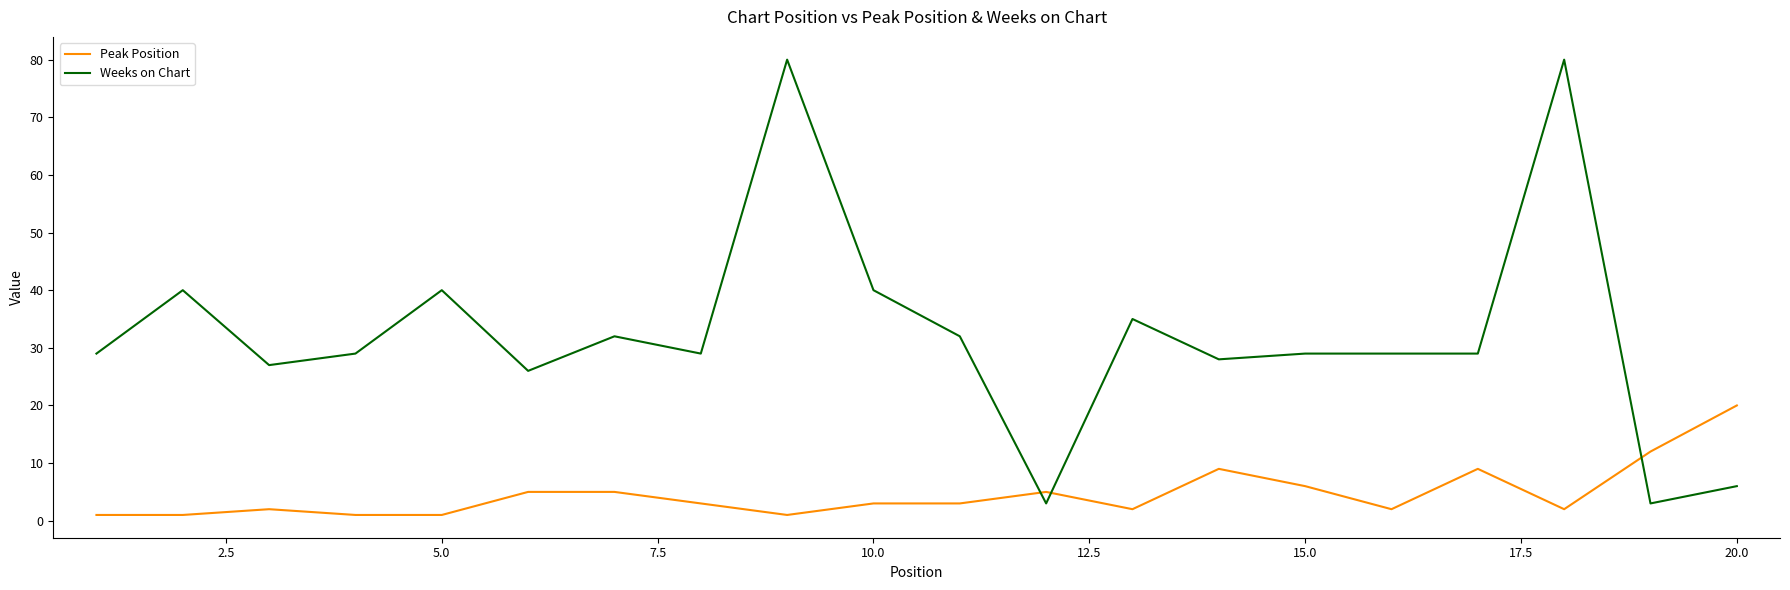

At how many categories does at least one series exceed 43?

2